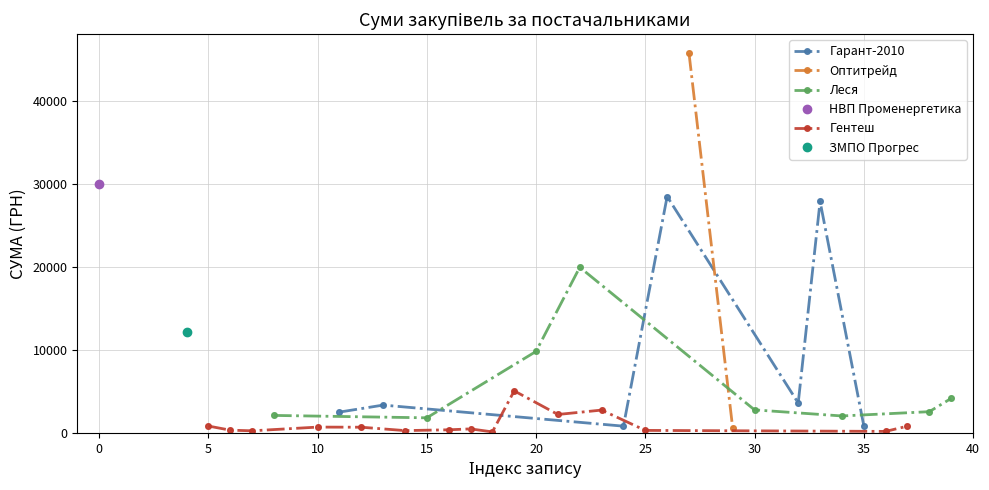

Count the number of categories in the chart.

40